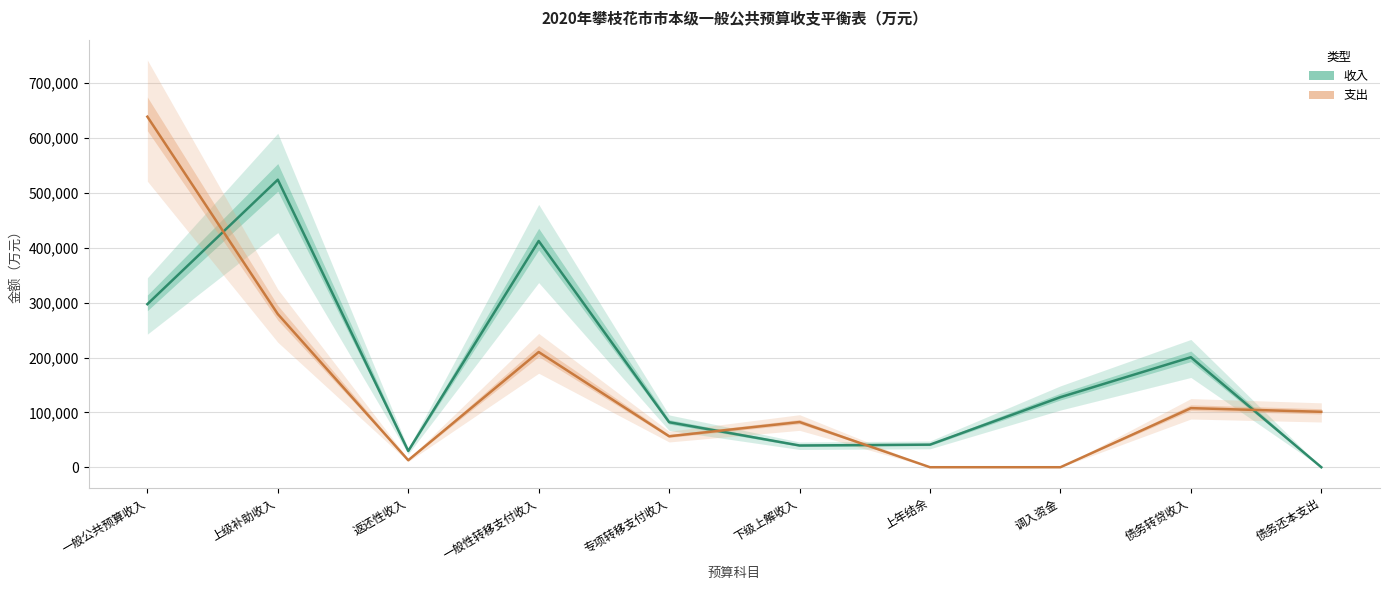

Reading left to right, extract all data points from this chart.

收入: 一般公共预算收入=297248	上级补助收入=524143	返还性收入=29646	一般性转移支付收入=412434	专项转移支付收入=82063	下级上解收入=39607	上年结余=41164	调入资金=127700	债务转贷收入=200513	债务还本支出=0
支出: 一般公共预算收入=639012	上级补助收入=279182	返还性收入=12739	一般性转移支付收入=209997	专项转移支付收入=56446	下级上解收入=82413	上年结余=0	调入资金=0	债务转贷收入=107714	债务还本支出=101036